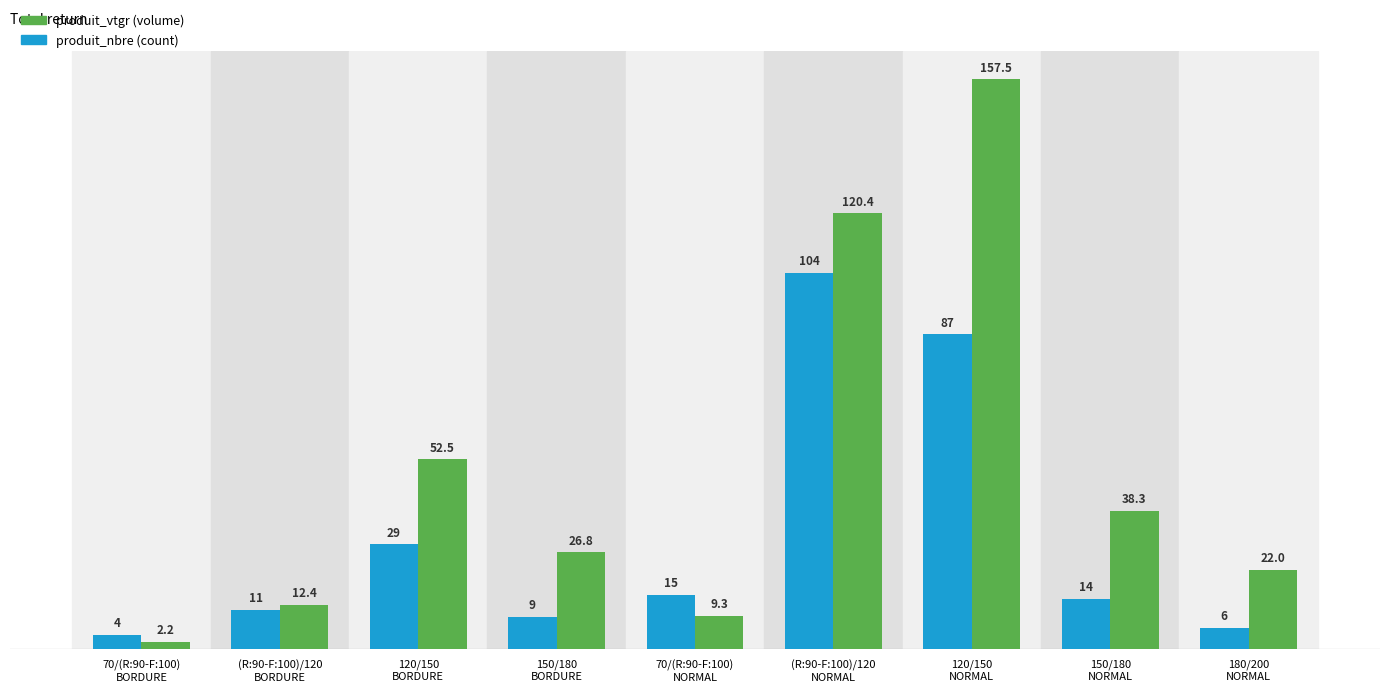

Which category has the highest value across all series?

120/150
NORMAL